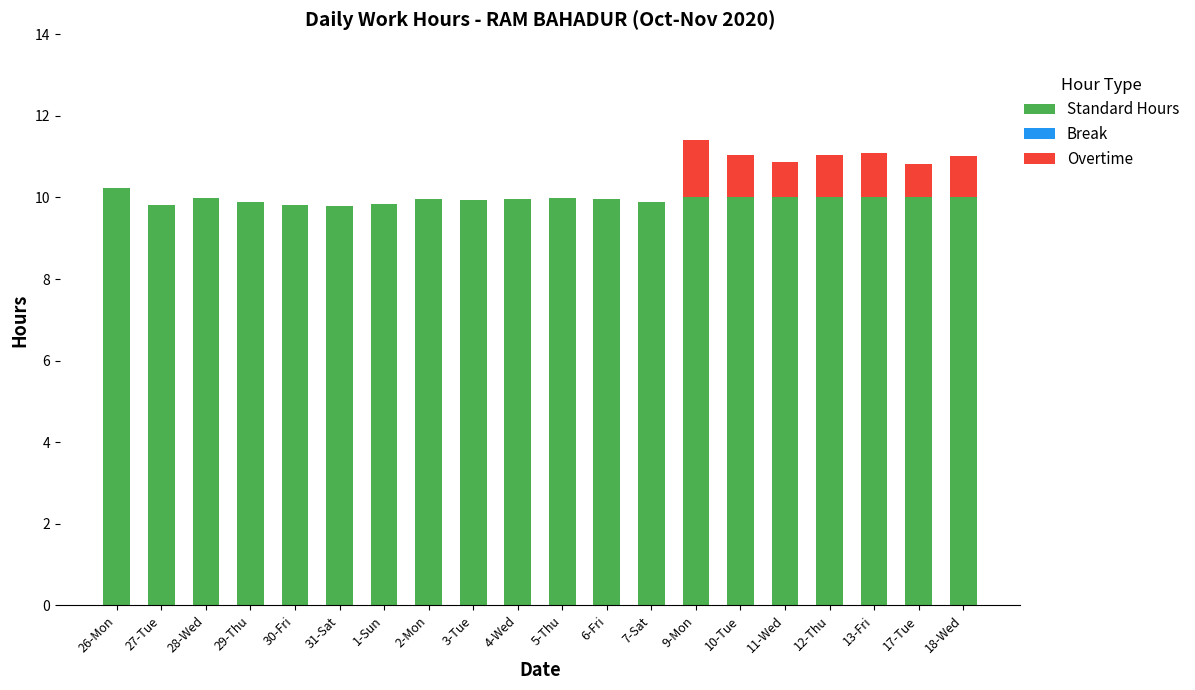

What is the sum of all Standard Hours values?

199.1